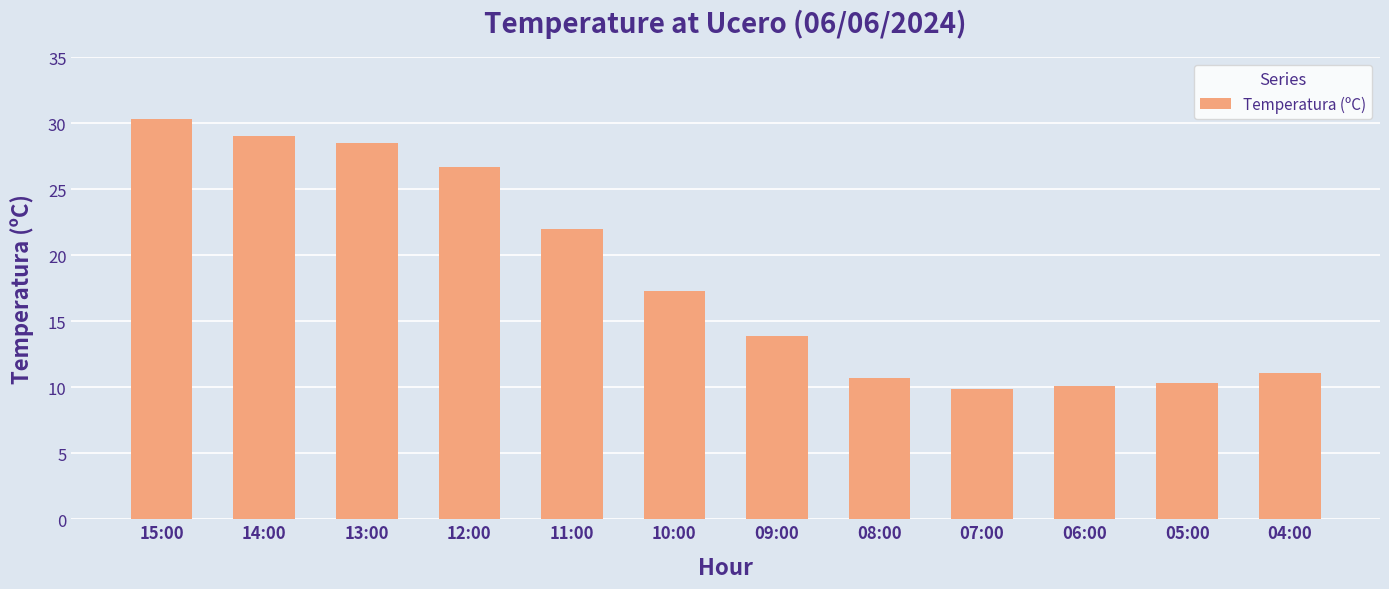

How many series are shown in this chart?

1